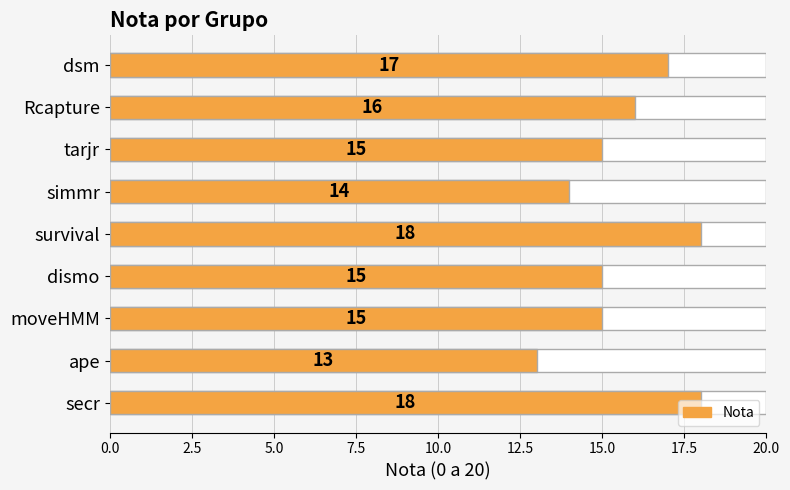

What is the sum of all values?

141